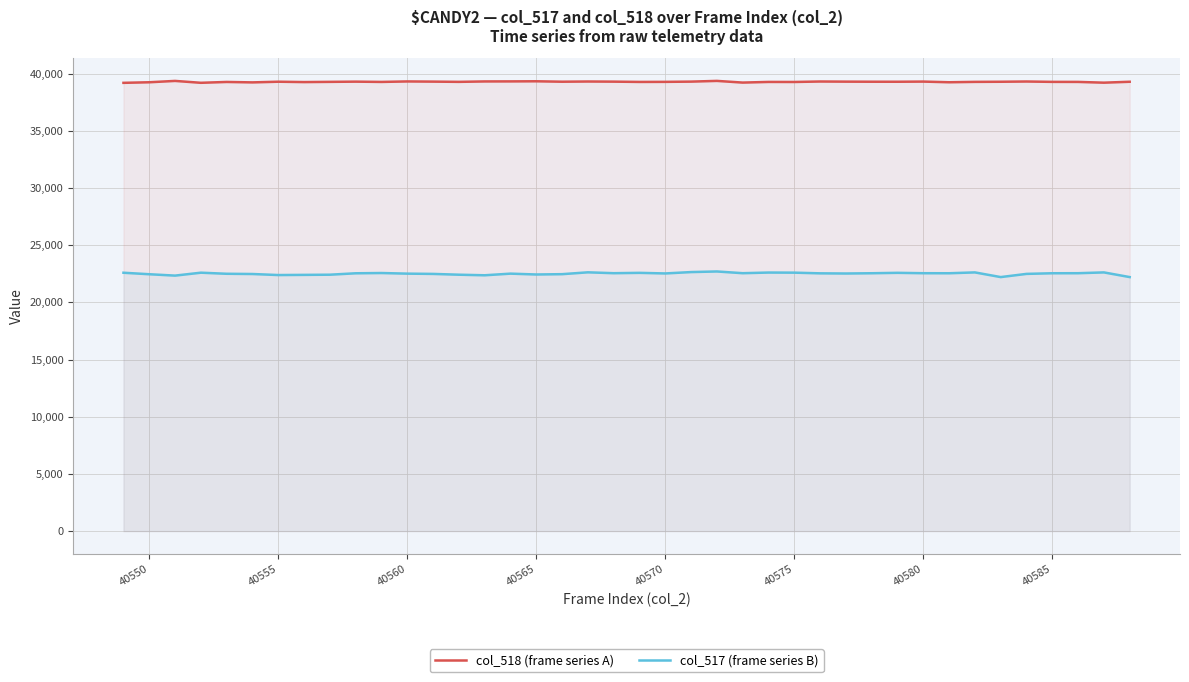

What is the average value of the col_517 (frame series B) series?

22507